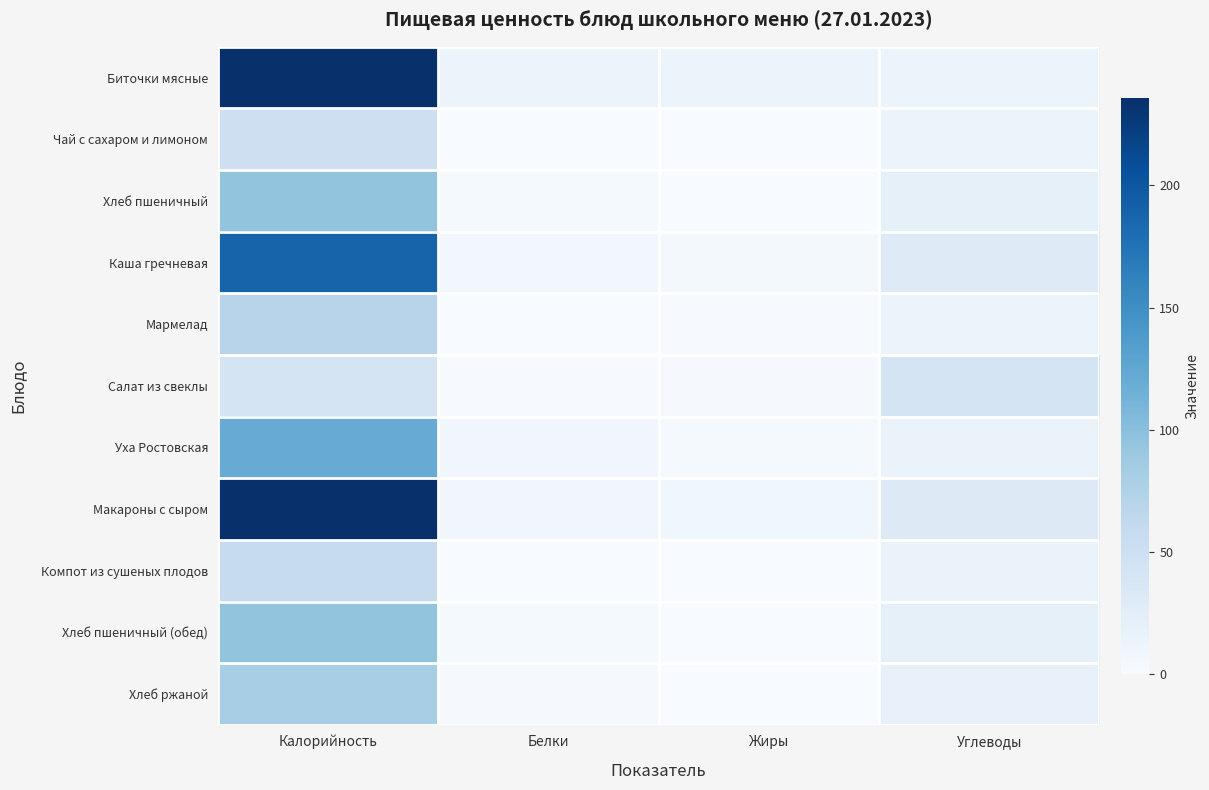

List the series in order of their peak value, highest first.

Биточки мясные, Макароны с сыром, Каша гречневая, Уха Ростовская, Хлеб пшеничный, Хлеб пшеничный (обед), Хлеб ржаной, Мармелад, Компот из сушеных плодов, Чай с сахаром и лимоном, Салат из свеклы